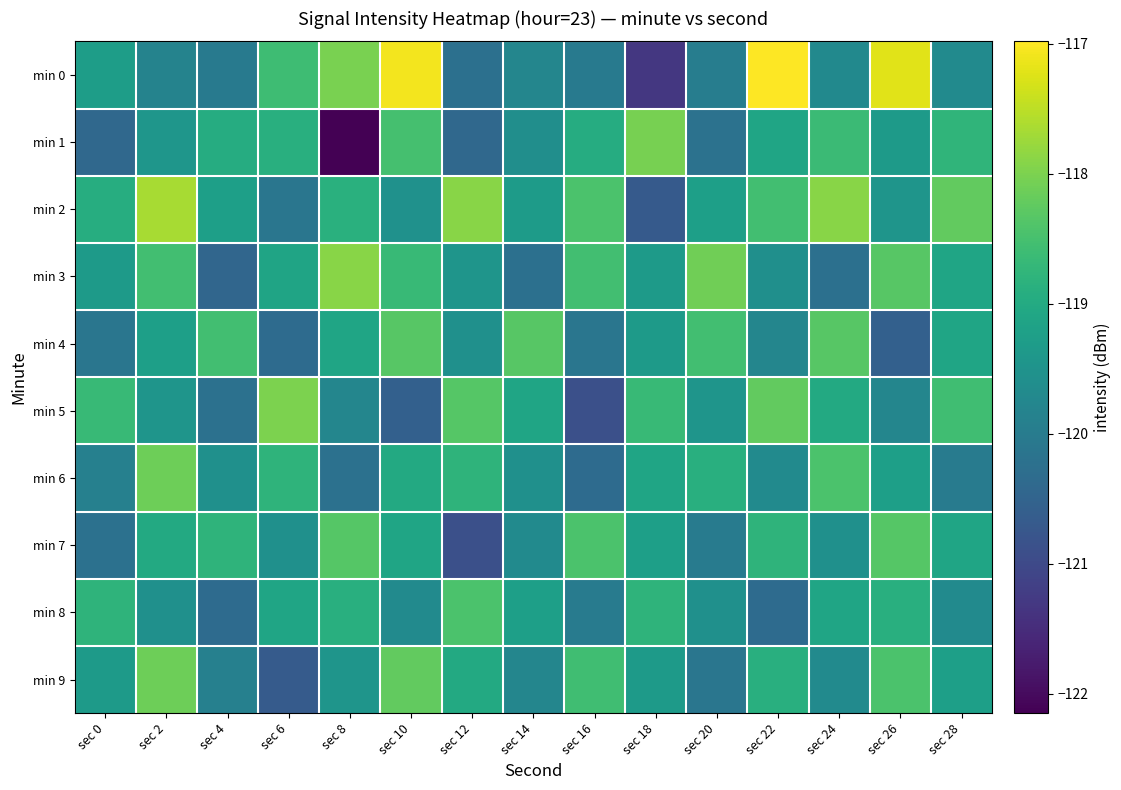

Which has a higher value, sec 4 or sec 26?

sec 26